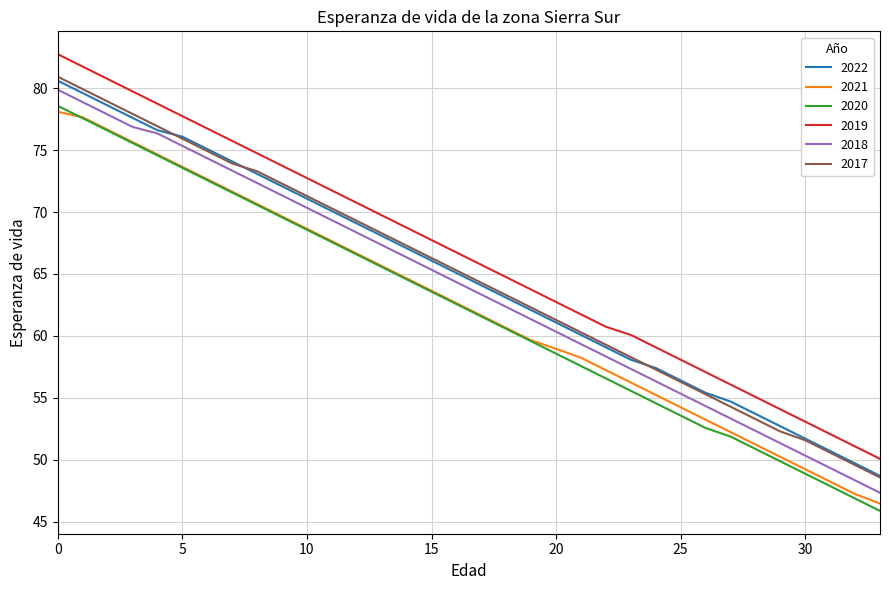

True or false: 2021 and 2018 cross at least once.

False